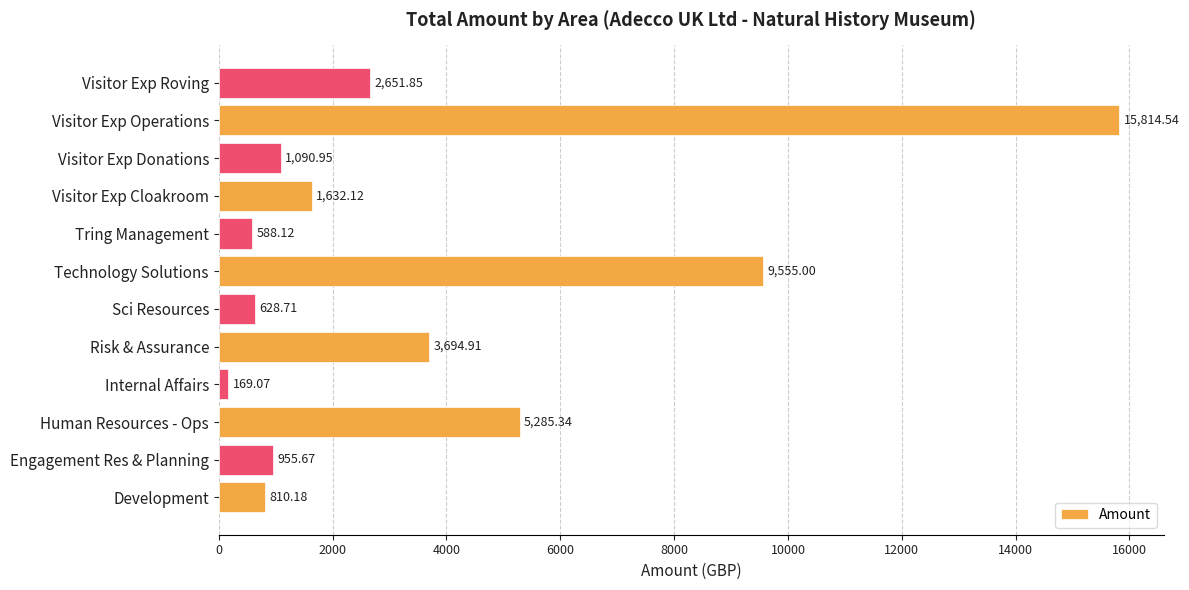

What is the average value?

3573.0